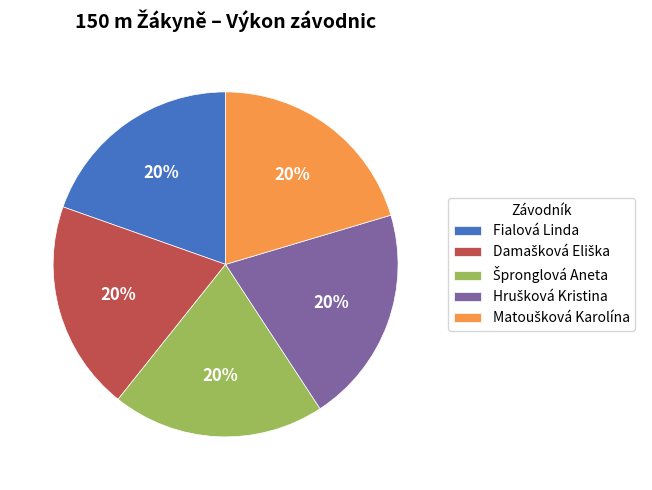

To the nearest percent, what is the average slice percentage?

20%